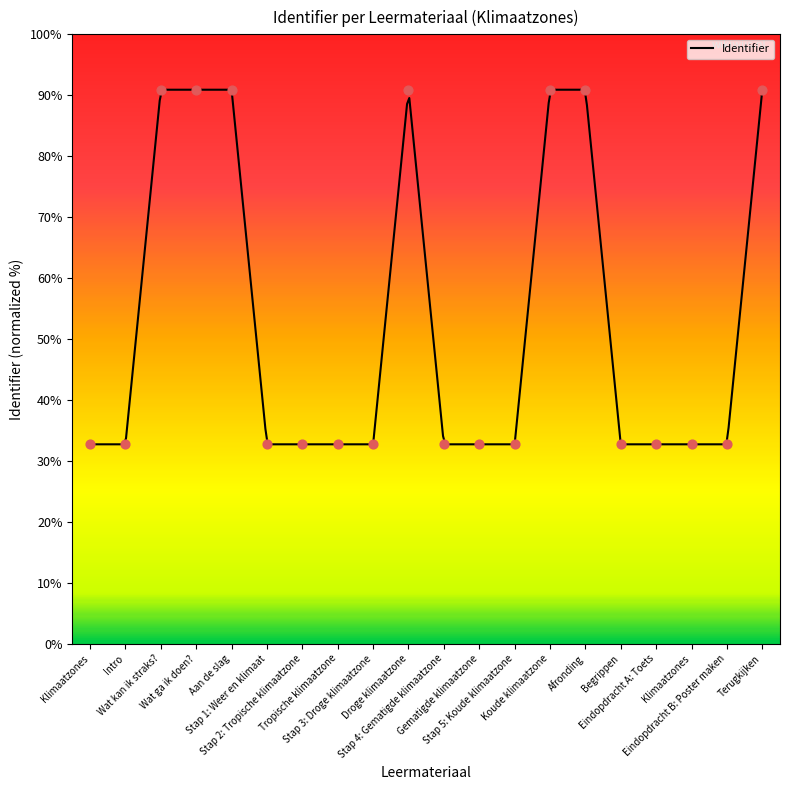

What is the change in value from Intro to Stap 5: Koude klimaatzone?

+18